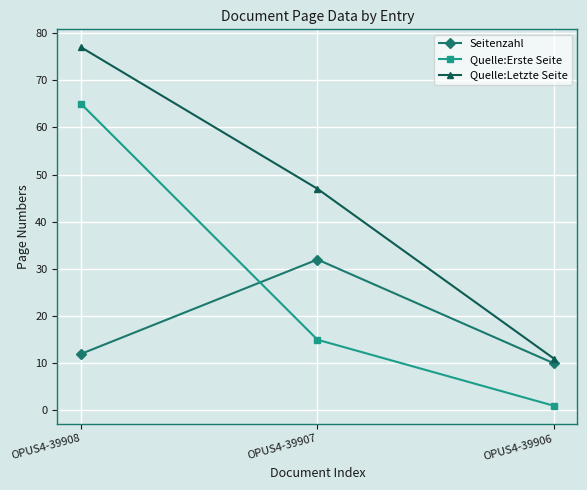

Reading left to right, extract all data points from this chart.

Seitenzahl: OPUS4-39908=12	OPUS4-39907=32	OPUS4-39906=10
Quelle:Erste Seite: OPUS4-39908=65	OPUS4-39907=15	OPUS4-39906=1
Quelle:Letzte Seite: OPUS4-39908=77	OPUS4-39907=47	OPUS4-39906=11